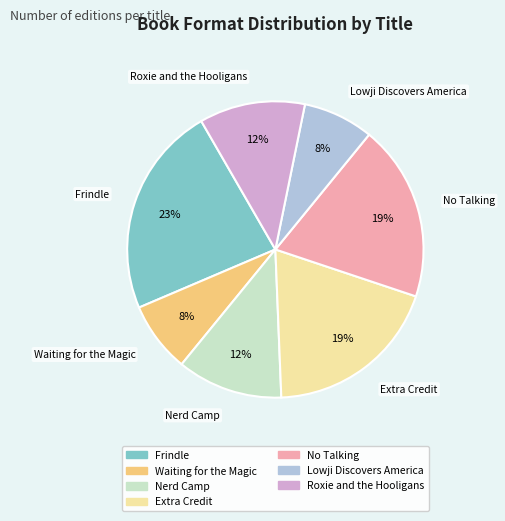

Combined, do Roxie and the Hooligans and Extra Credit account for over 50%?

No